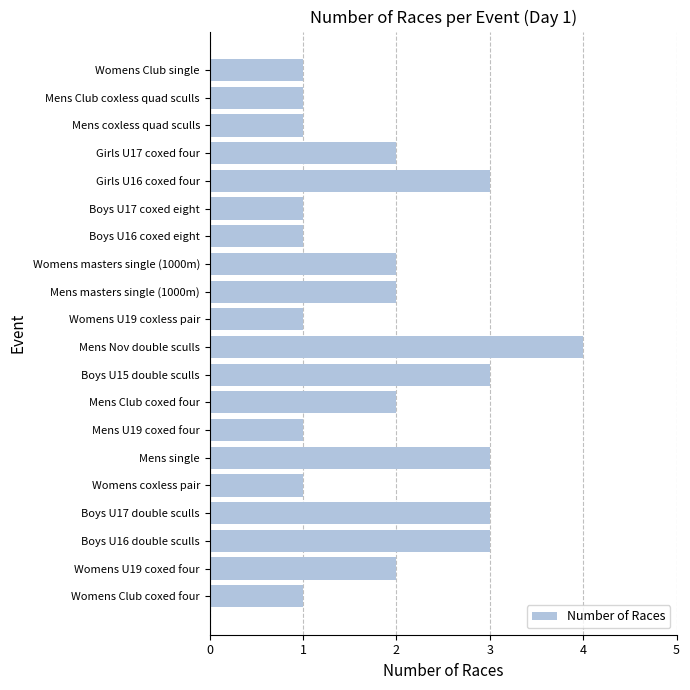

What is the smallest value displayed?

1